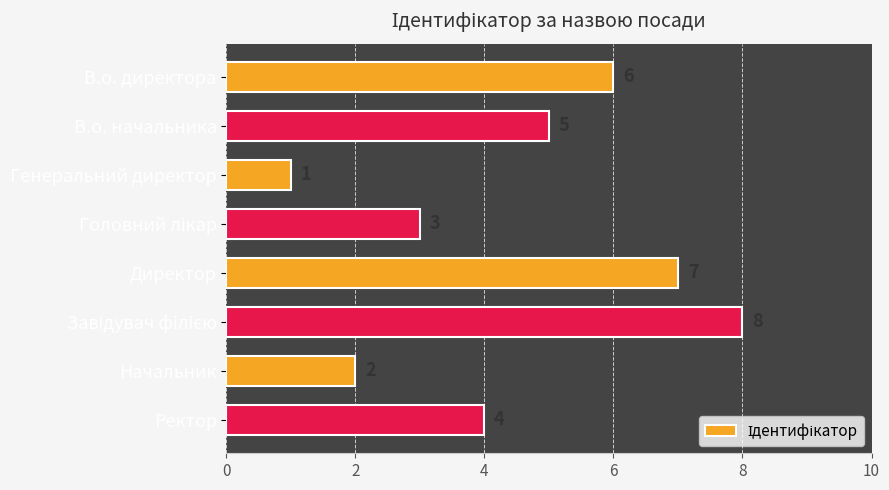

What is the label of the 3rd bar from the top?

Генеральний директор